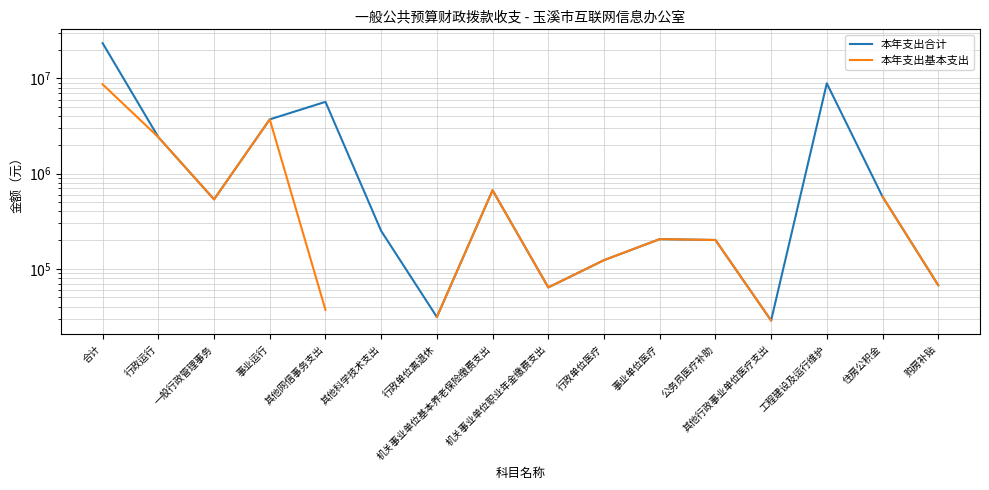

True or false: 本年支出基本支出 and 本年支出合计 intersect in this chart.

False